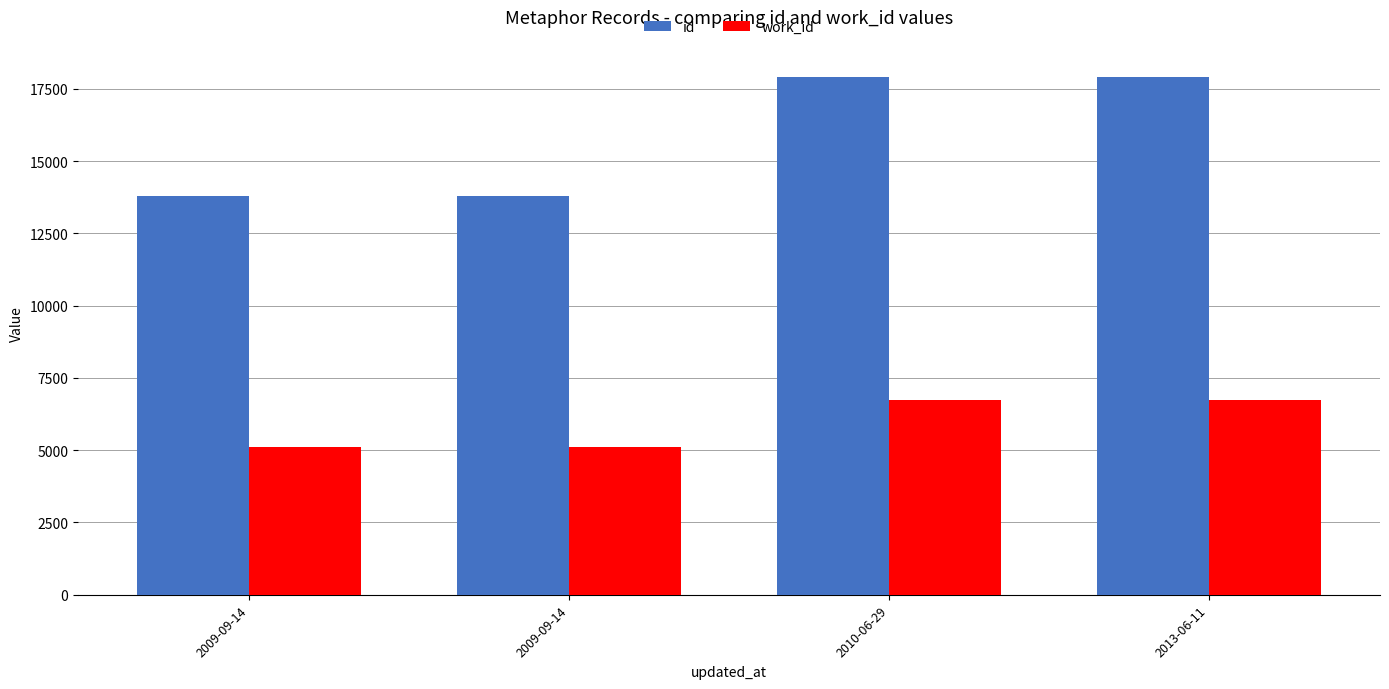

At which label is work_id closest to 5911?

2009-09-14